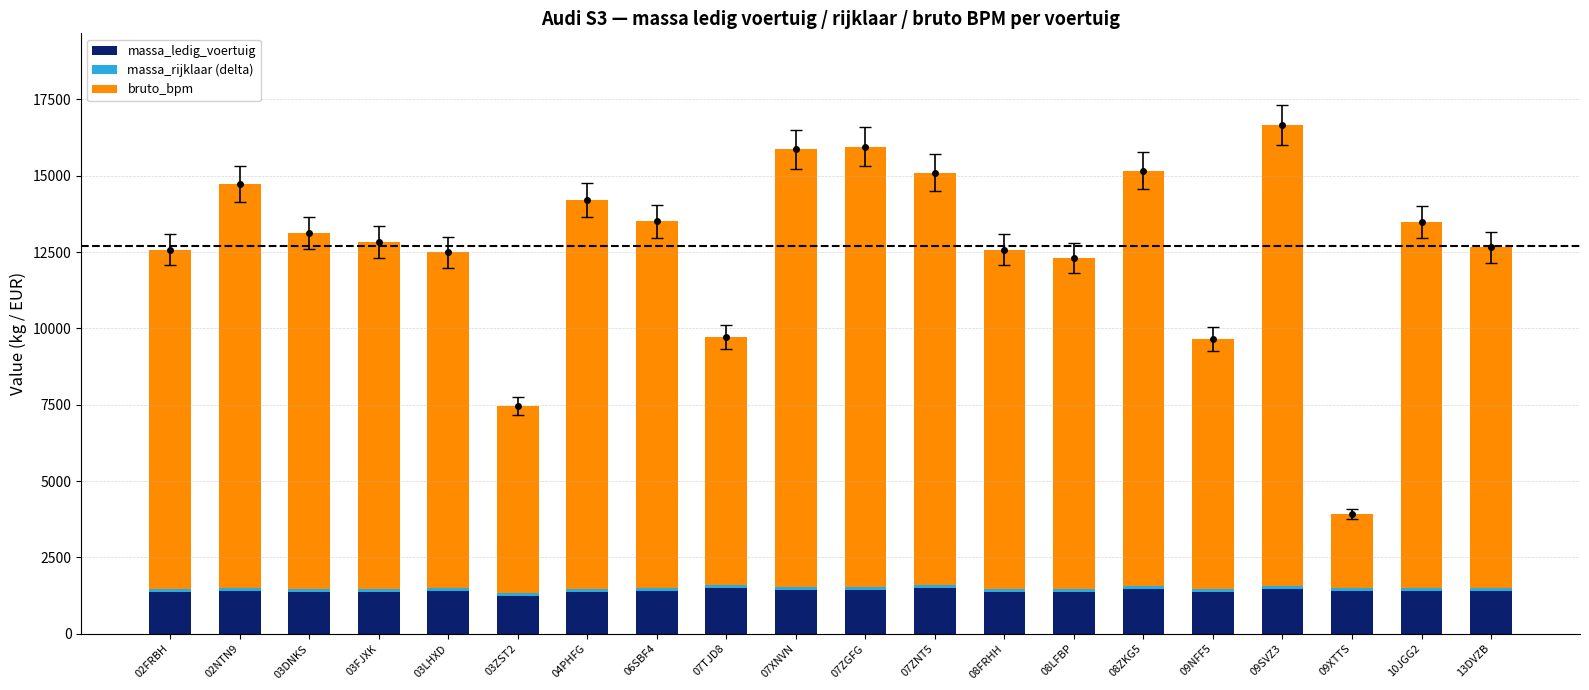

The value of massa_ledig_voertuig at 02FRBH is 1350. True or false?

True